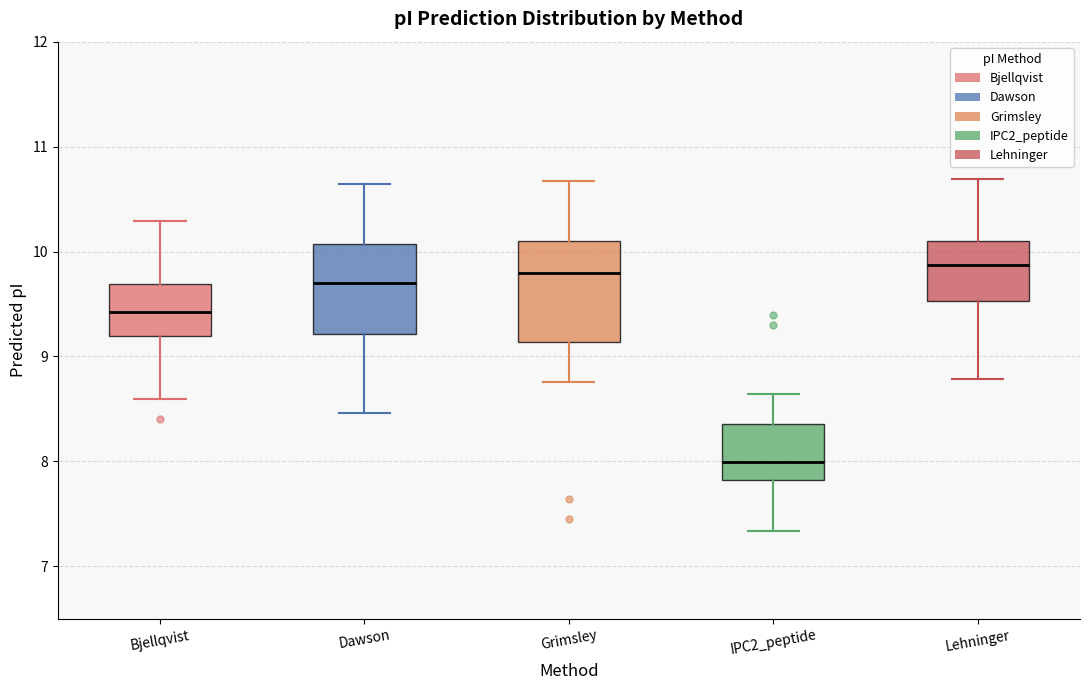

Reading left to right, read every box against the y-axis: the position of its median line, the range the box covers, and the ends of its whiskers. The values are not printed on the chart, so give them approximately, as read against the axis.

Bjellqvist: median 9.4, box 9.2 to 9.7, whiskers 8.6 to 10.3
Dawson: median 9.7, box 9.2 to 10.1, whiskers 8.5 to 10.6
Grimsley: median 9.8, box 9.1 to 10.1, whiskers 8.8 to 10.7
IPC2_peptide: median 8.0, box 7.8 to 8.4, whiskers 7.3 to 8.6
Lehninger: median 9.9, box 9.5 to 10.1, whiskers 8.8 to 10.7